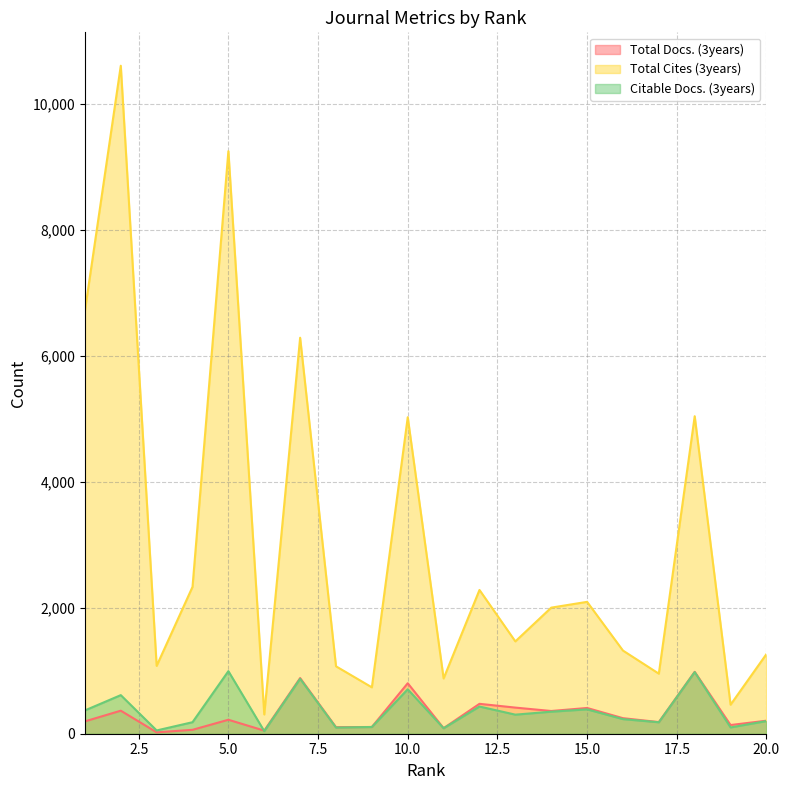

What is the difference between the maximum and minimum values in the Total Docs. (3years) series?

961